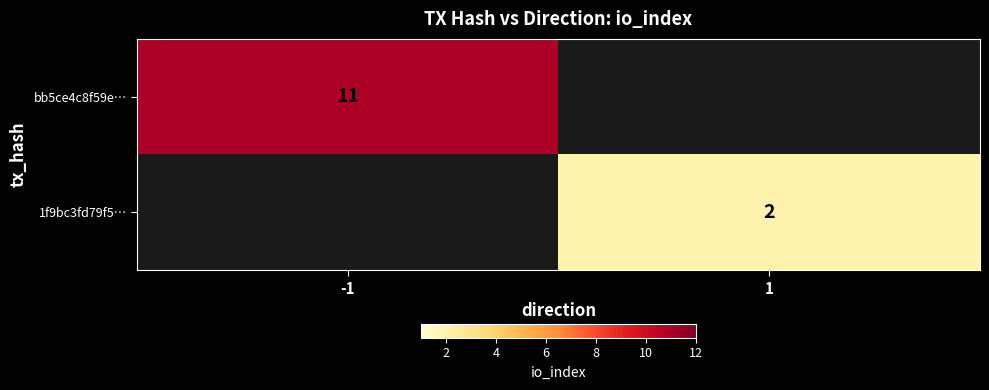

The 1f9bc3fd79f5… series shows 1 at 1. True or false?

False